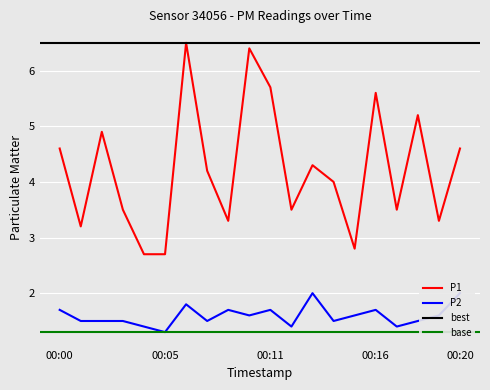

Where is the first local minimum for P2?

00:05